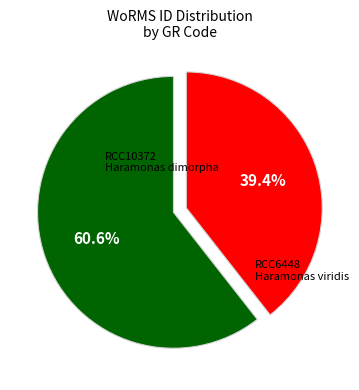

To the nearest percent, what percentage of the pie is RCC6448?

39%